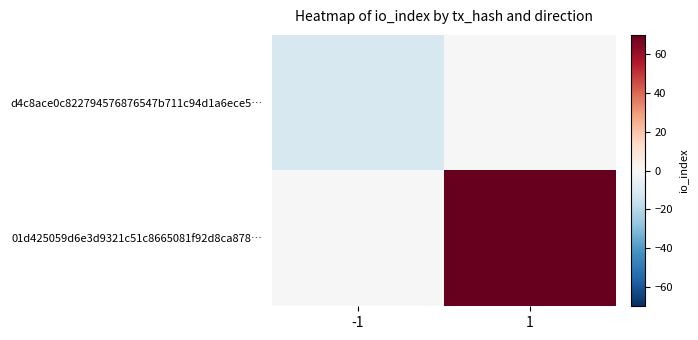

Rank the series by their maximum value, from highest to lowest.

01d425059d6e3d9321c51c8665081f92d8ca878…, d4c8ace0c822794576876547b711c94d1a6ece5…